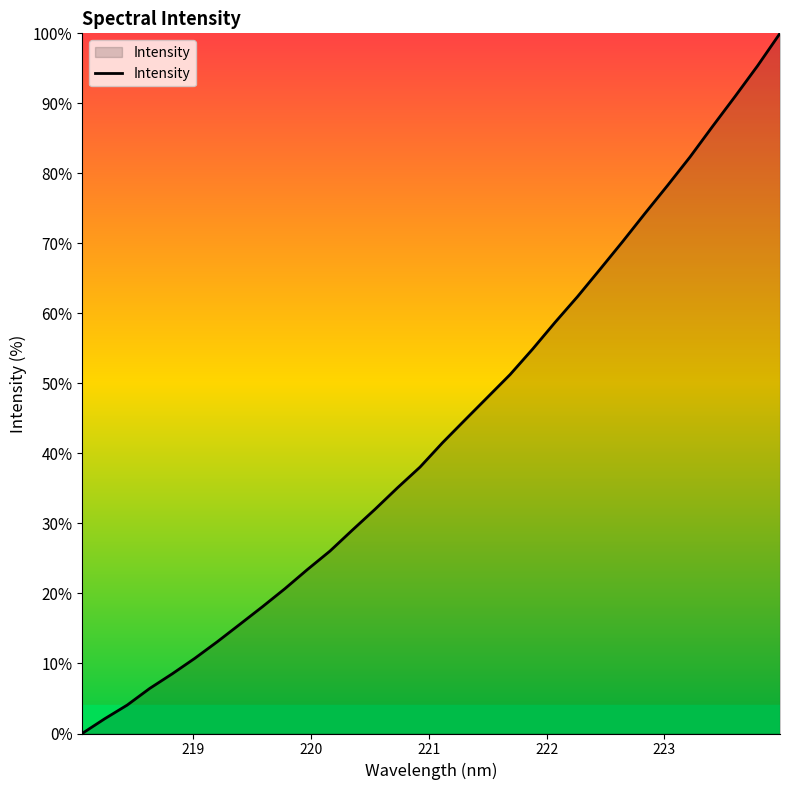

What is the maximum value shown in the chart?

100.0